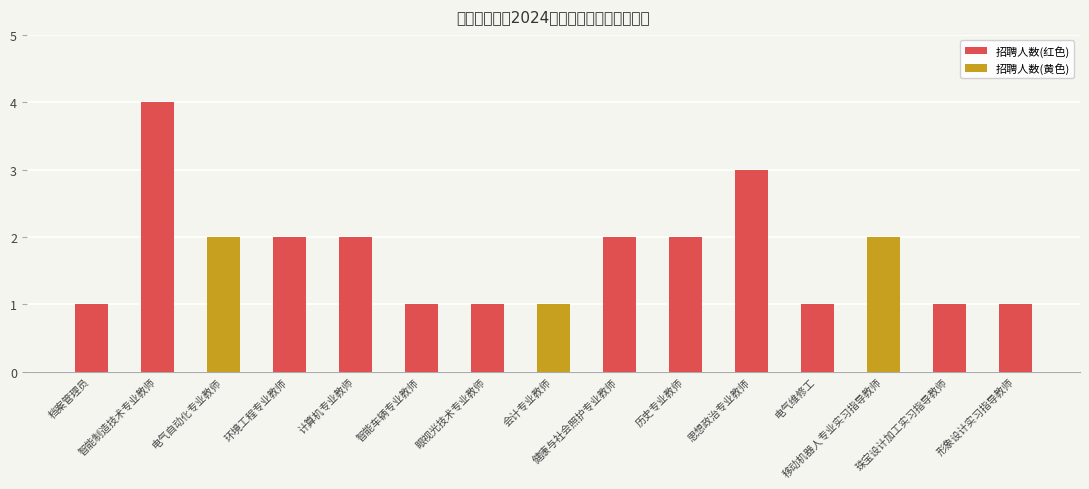

Reading left to right, list all the values displayed in this chart.

1	4	2	2	2	1	1	1	2	2	3	1	2	1	1